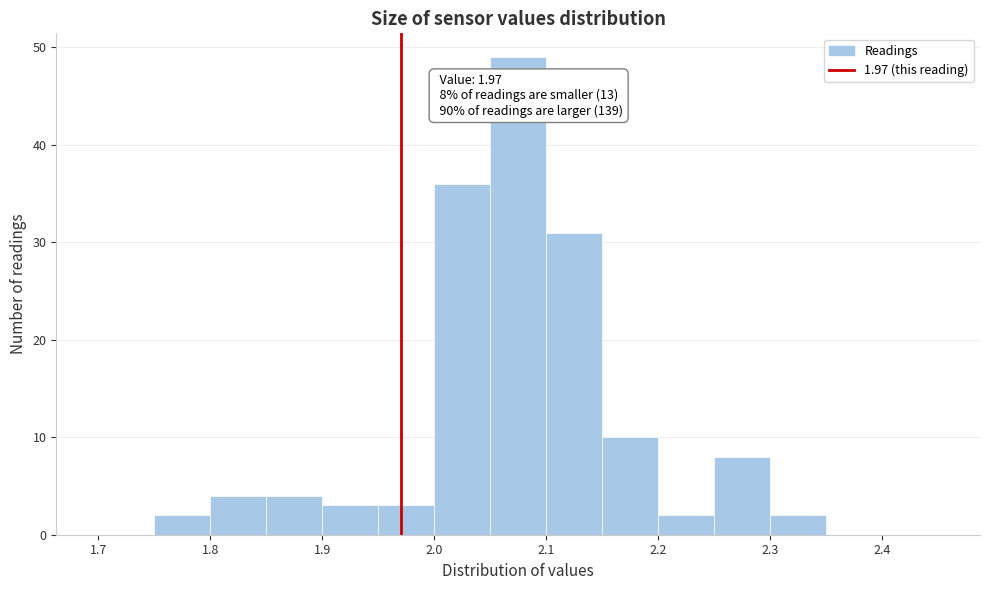

Which range on the x-axis has the tallest bar?

2.05 to 2.10